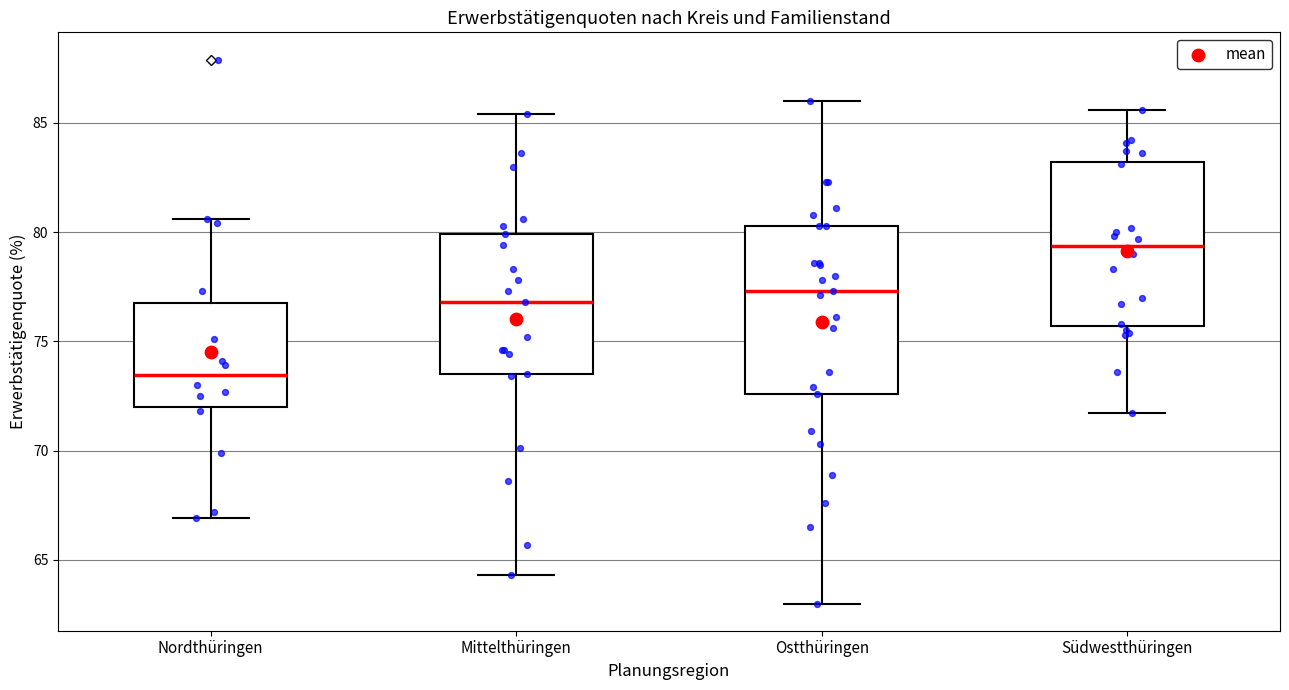

Where does the upper whisker of the box for Südwestthüringen end on the y-axis? The values are not printed on the chart, so give them approximately, as read against the axis.

85.5